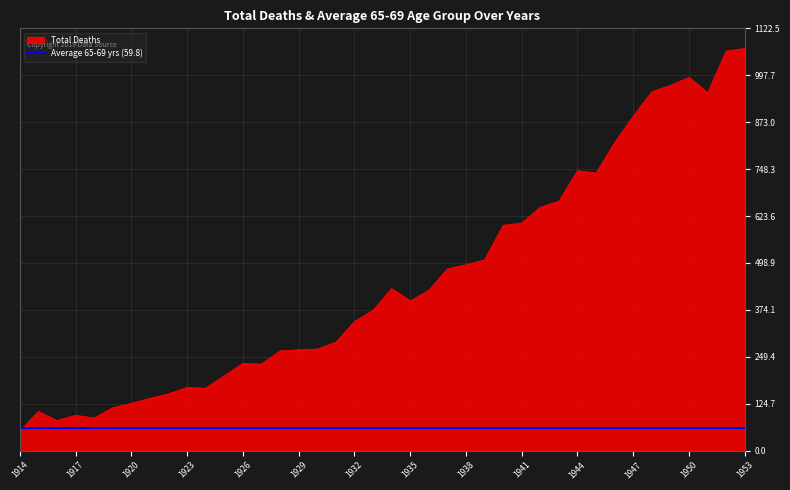

Is it true that Total Deaths equals 398 at 1935?

True